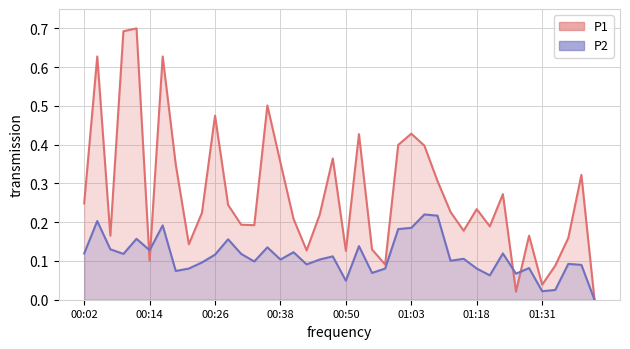

Is it true that P1 equals 0.1 at 01:33?

True